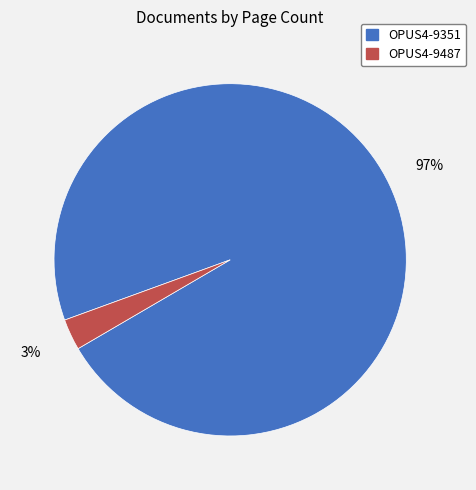

True or false: OPUS4-9487 accounts for 18% of the total.

False